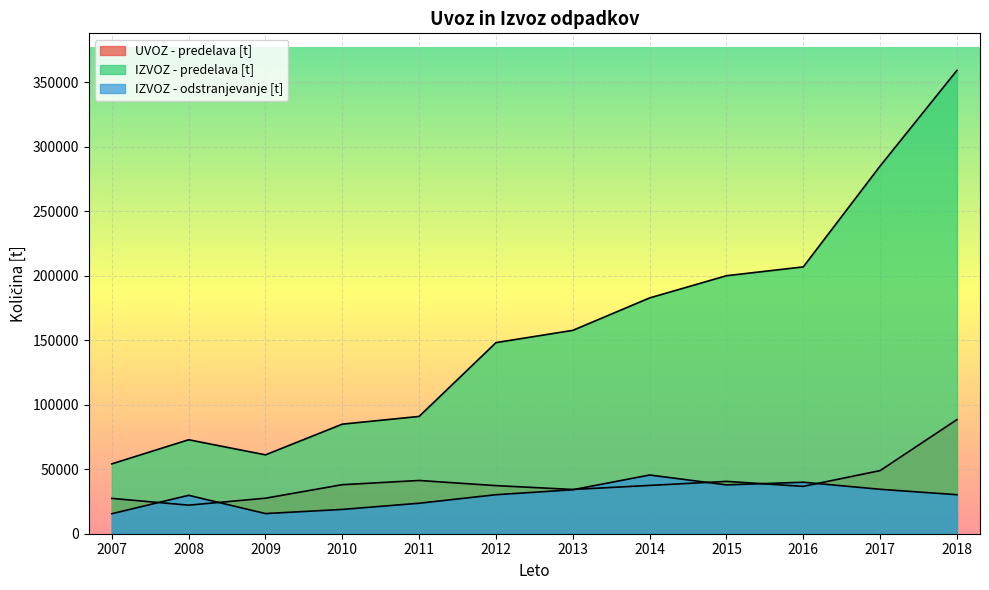

Which series ends up on top after the final intersection of IZVOZ - odstranjevanje [t] and UVOZ - predelava [t]?

UVOZ - predelava [t]